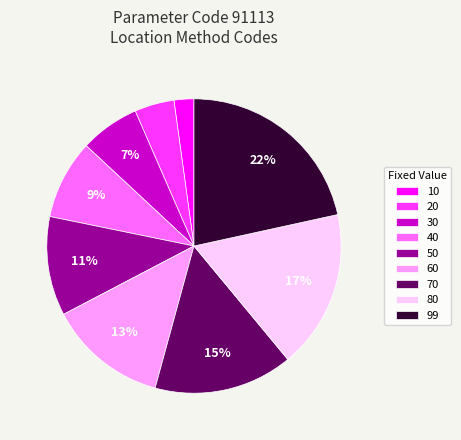

What percentage is the 99 slice, to the nearest percent?

22%